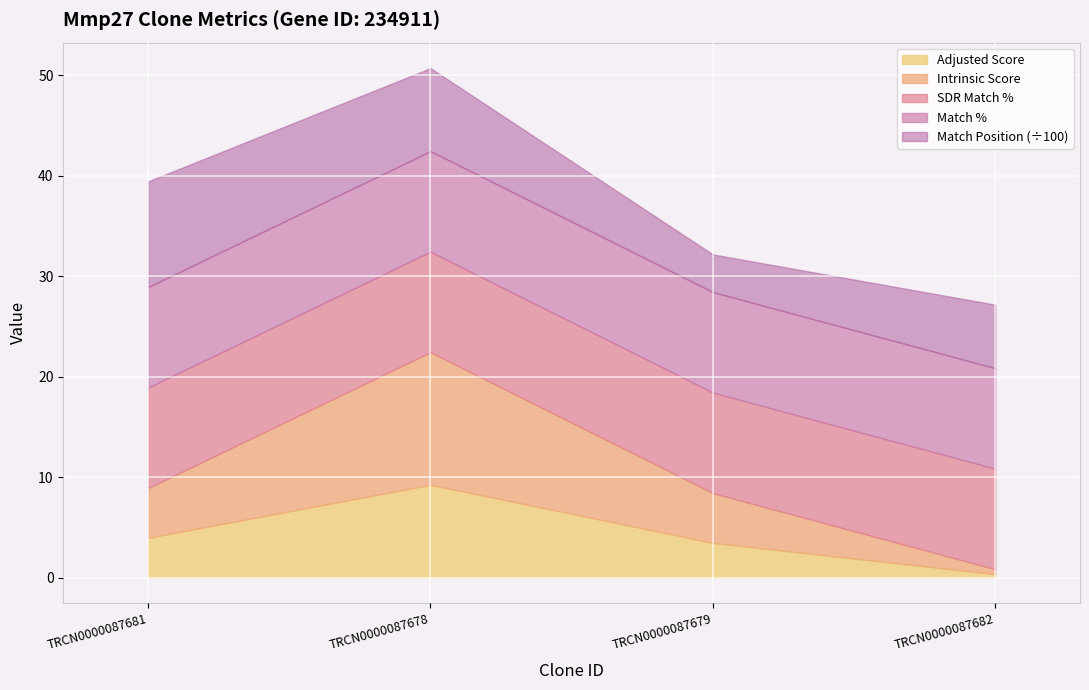

Does the chart display data point markers on the line(s)?

No